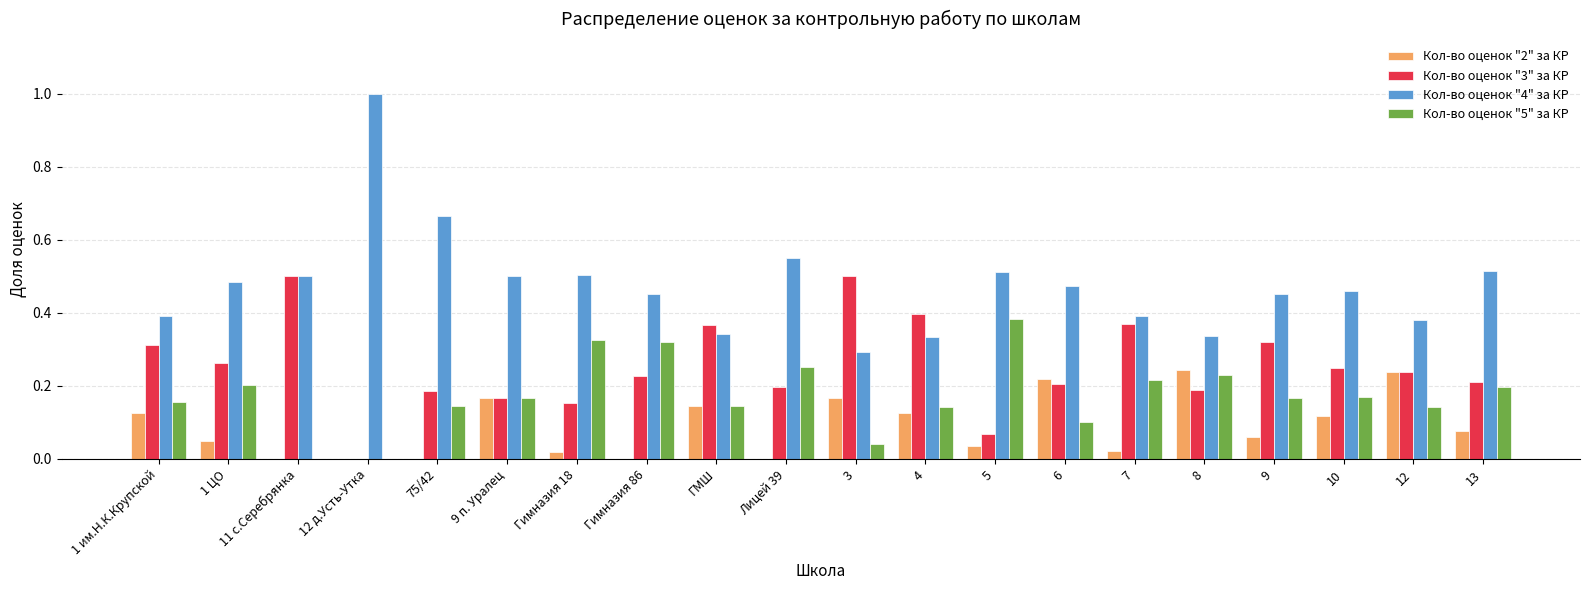

Between 11 с.Серебрянка and 75/42, which series saw the biggest shift?

Кол-во оценок "3" за КР